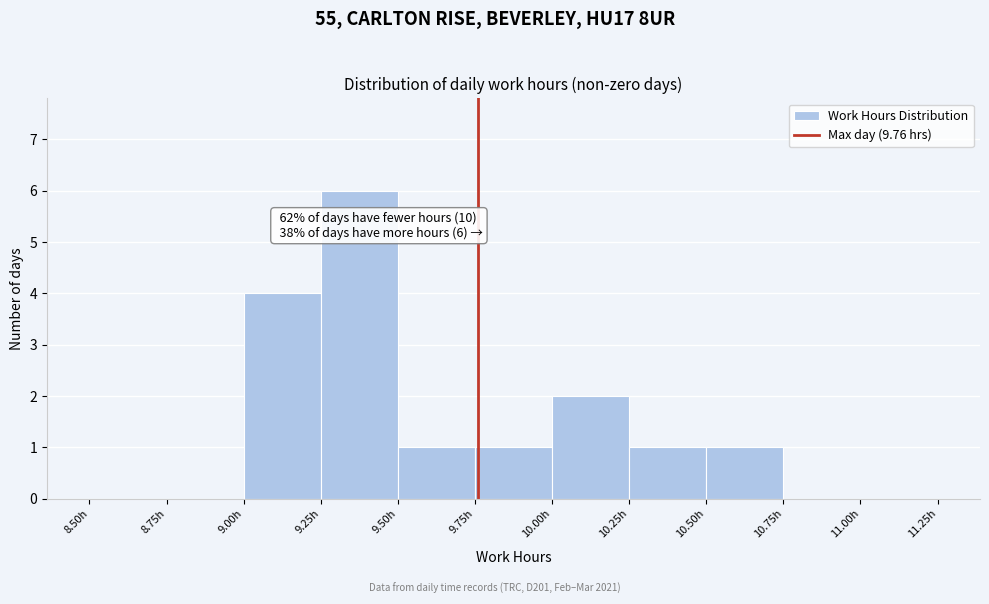

Which range on the x-axis has the tallest bar?

9.25 to 9.50